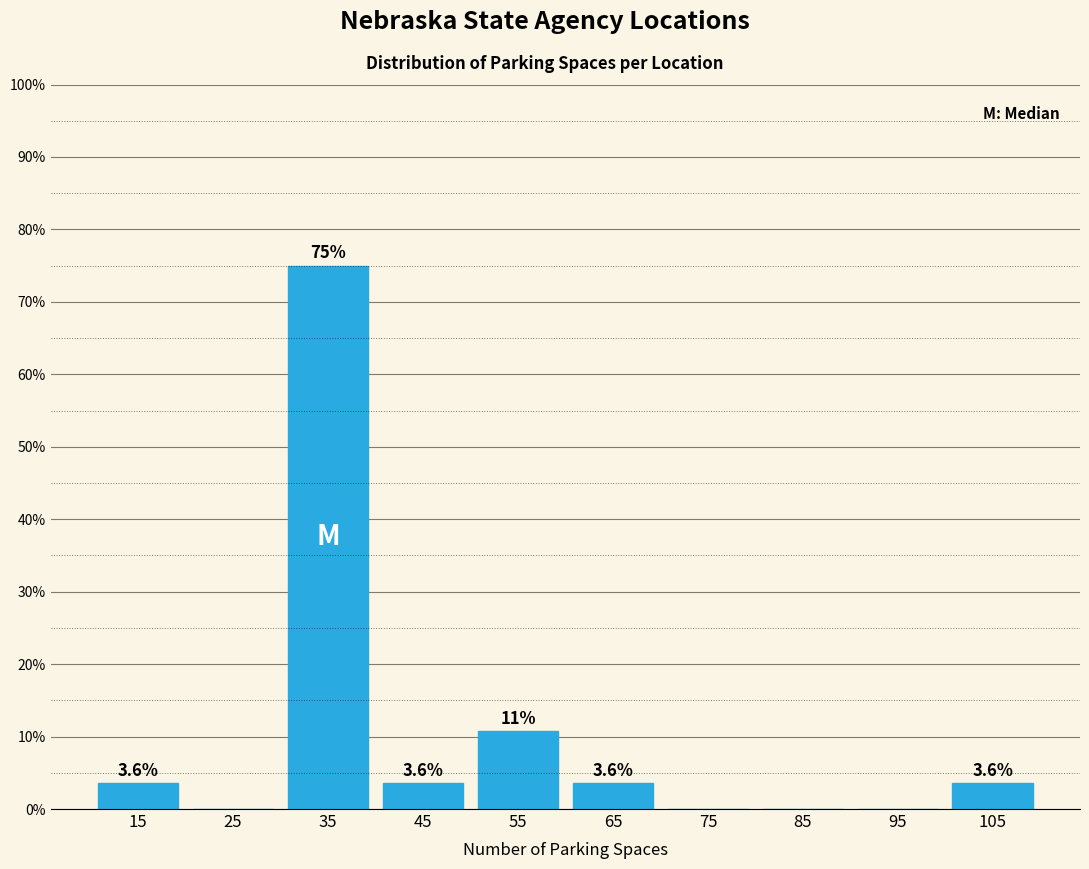

Over which range of the x-axis is the bar tallest?

30 to 40